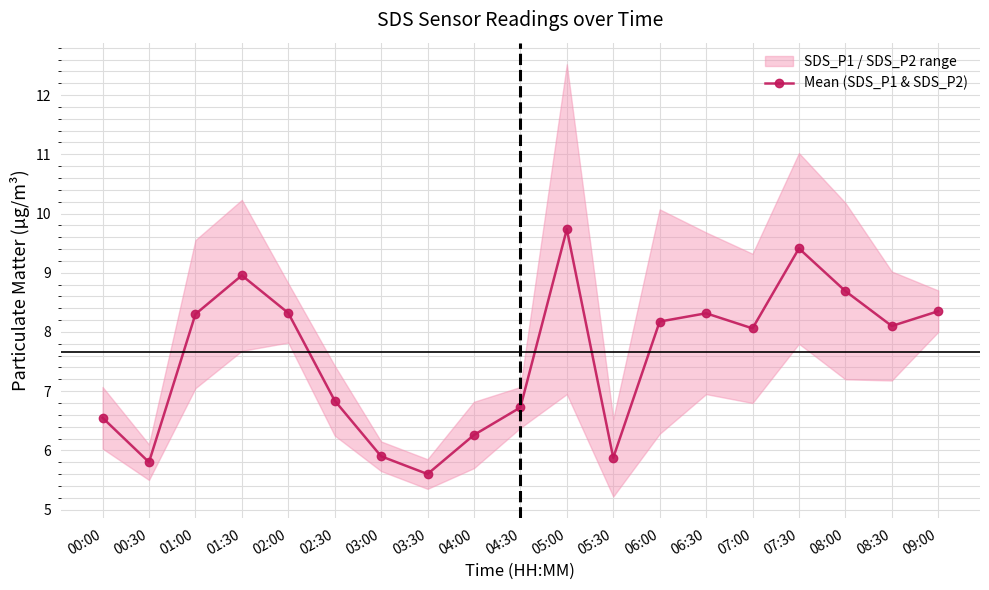

What is the average value?

7.6